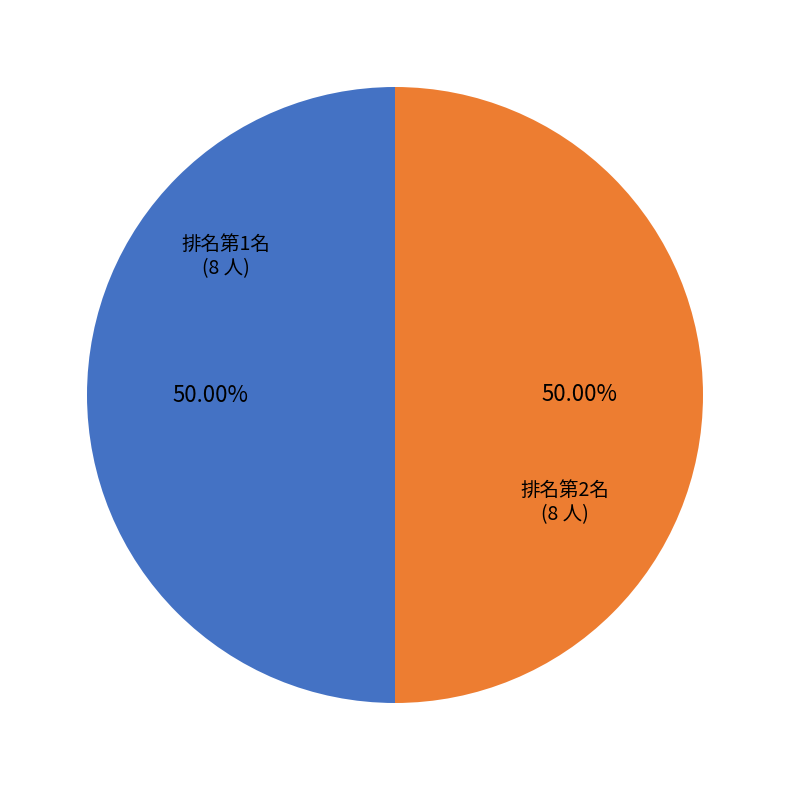

What is the ratio of the value at 排名第2名 to the value at 排名第1名?

1.0